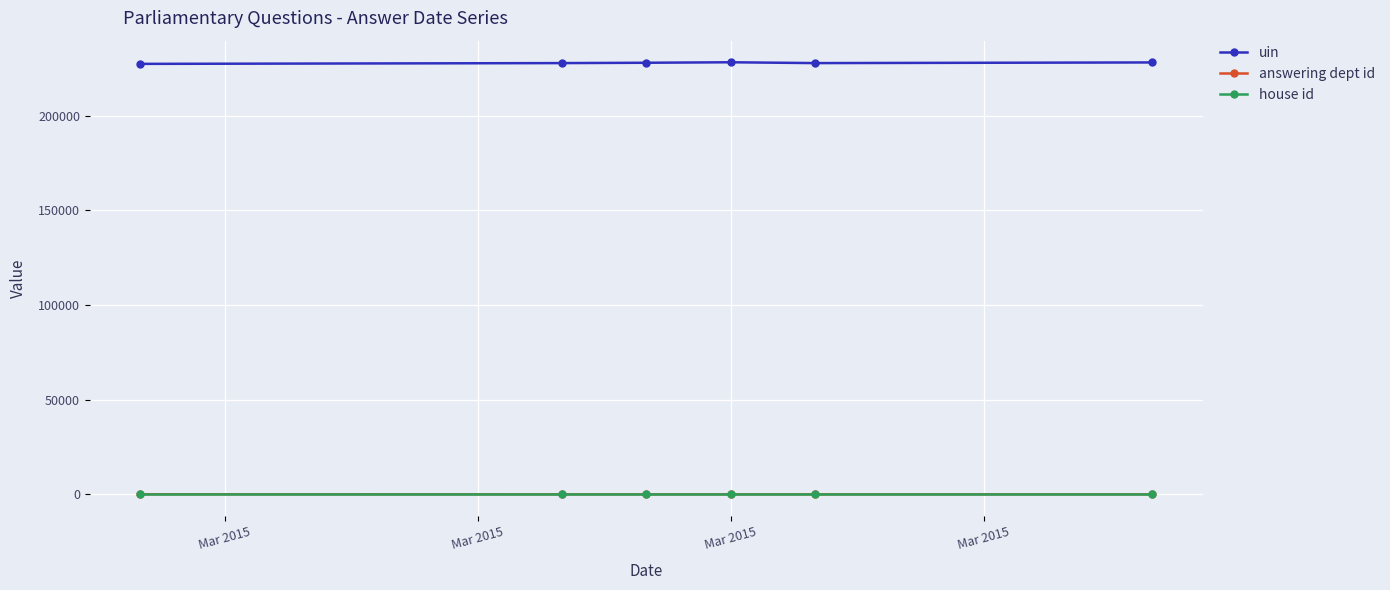

True or false: uin and answering dept id cross at least once.

False